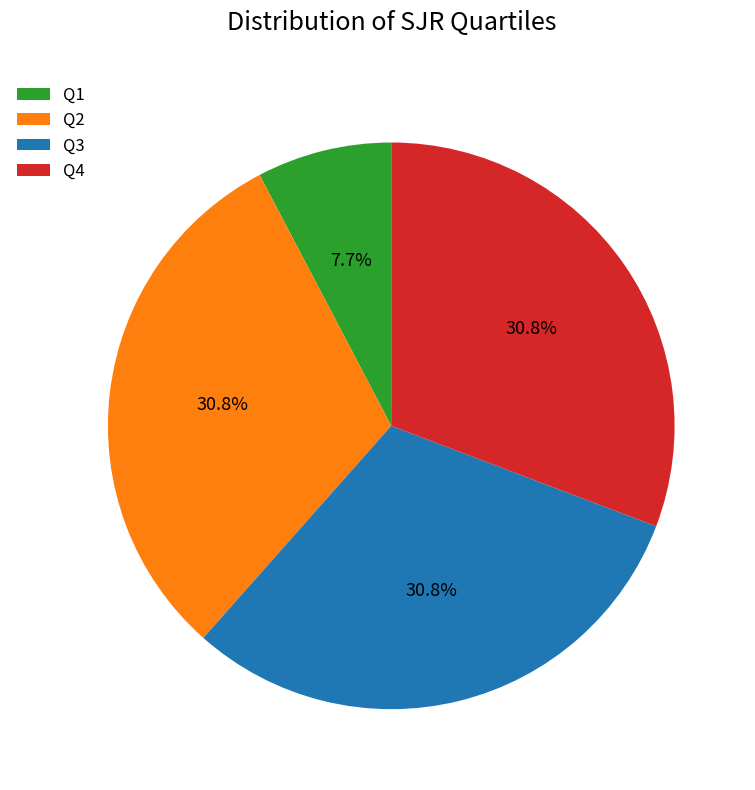

Is Q1 the majority of the pie?

No